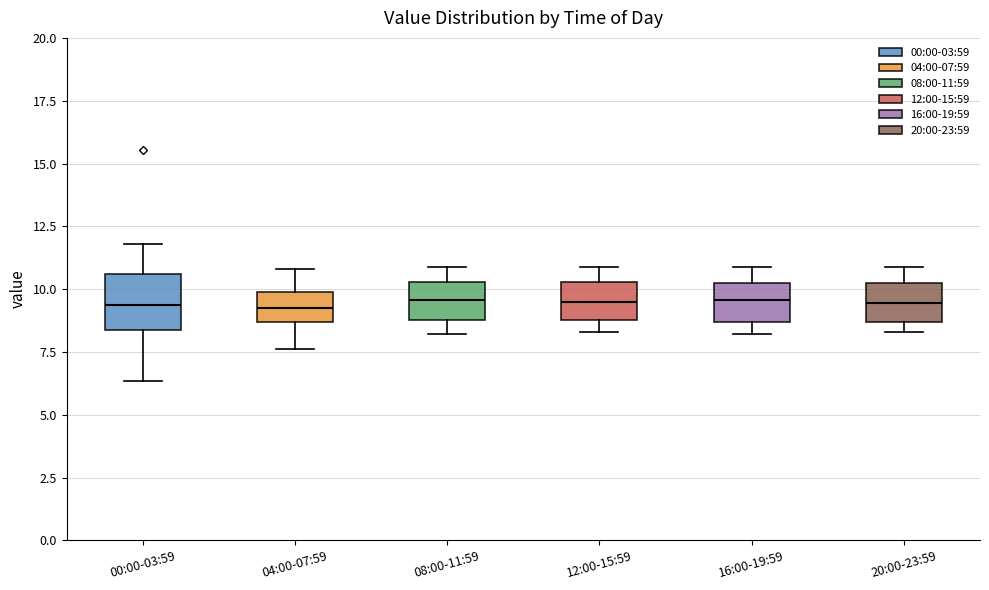

Which box is the tallest, from its lower edge to its upper edge?

00:00-03:59